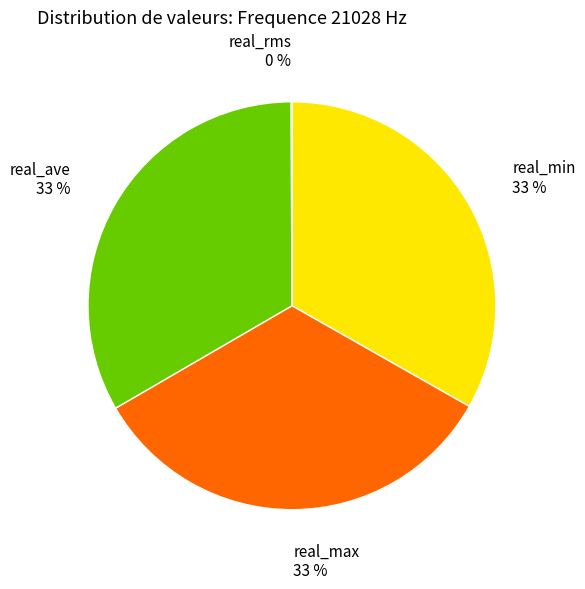

Do real_min and real_max together represent more than half of the pie?

Yes